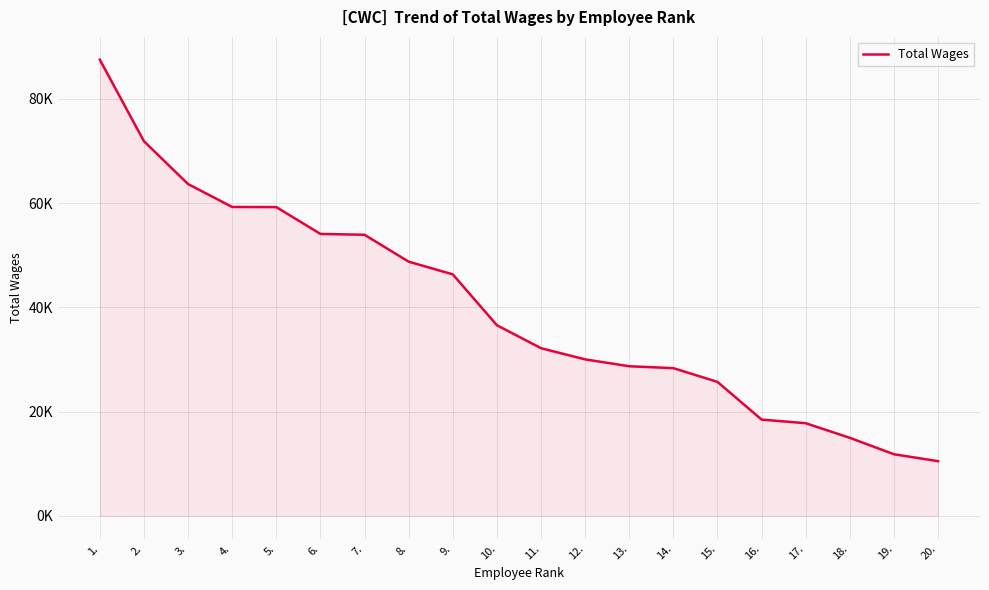

Does the chart display data point markers on the line(s)?

No